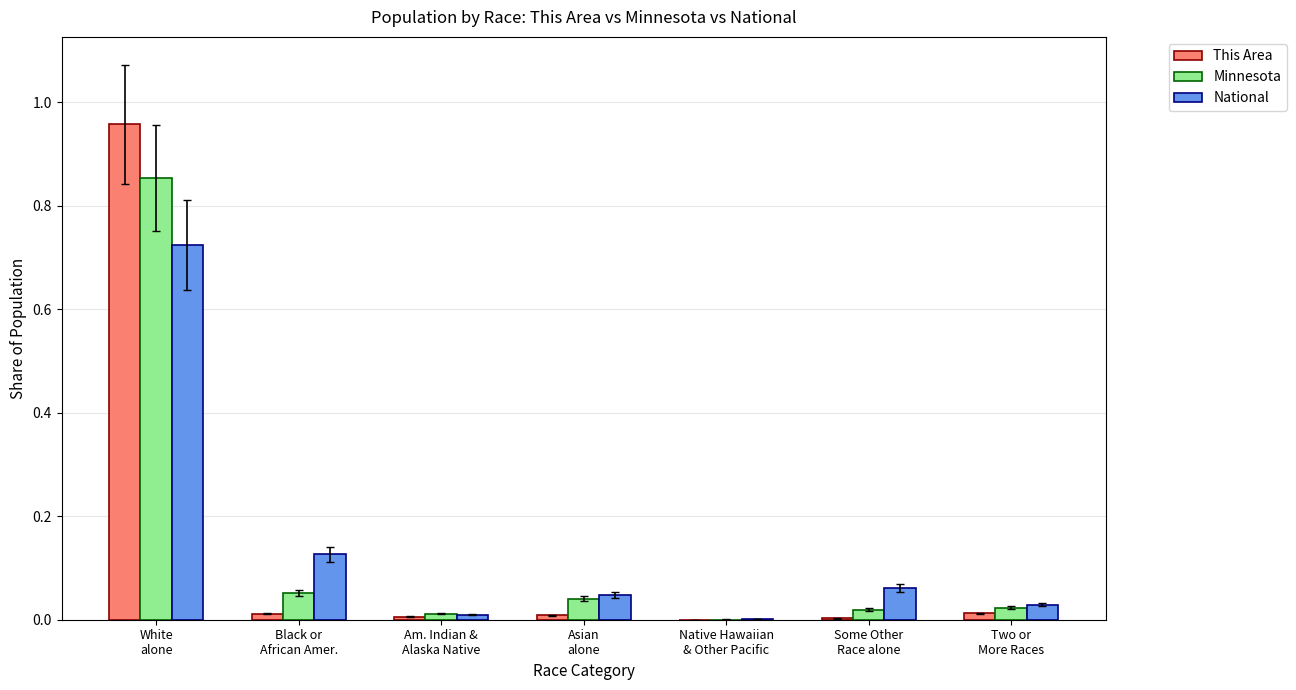

What are all the series names shown in the legend?

This Area, Minnesota, National